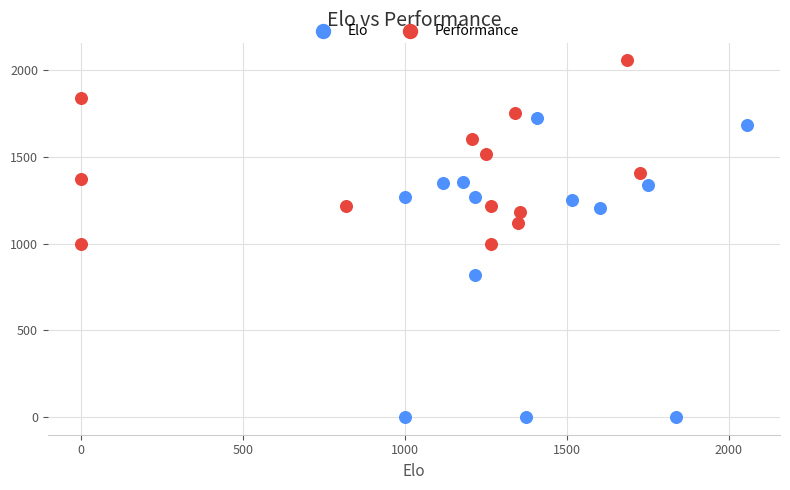

Which series reaches the maximum Y coordinate?

Performance